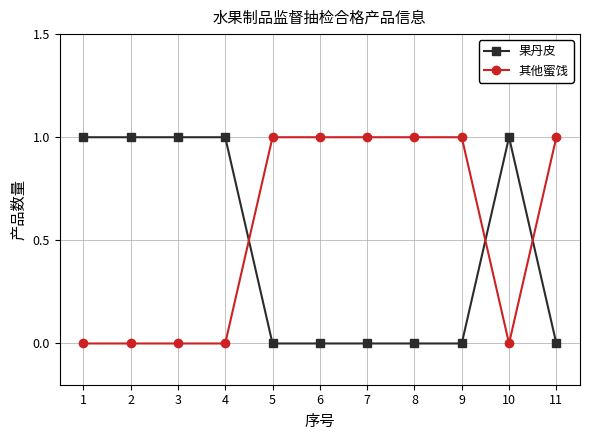

Which series has the largest total across all categories?

其他蜜饯